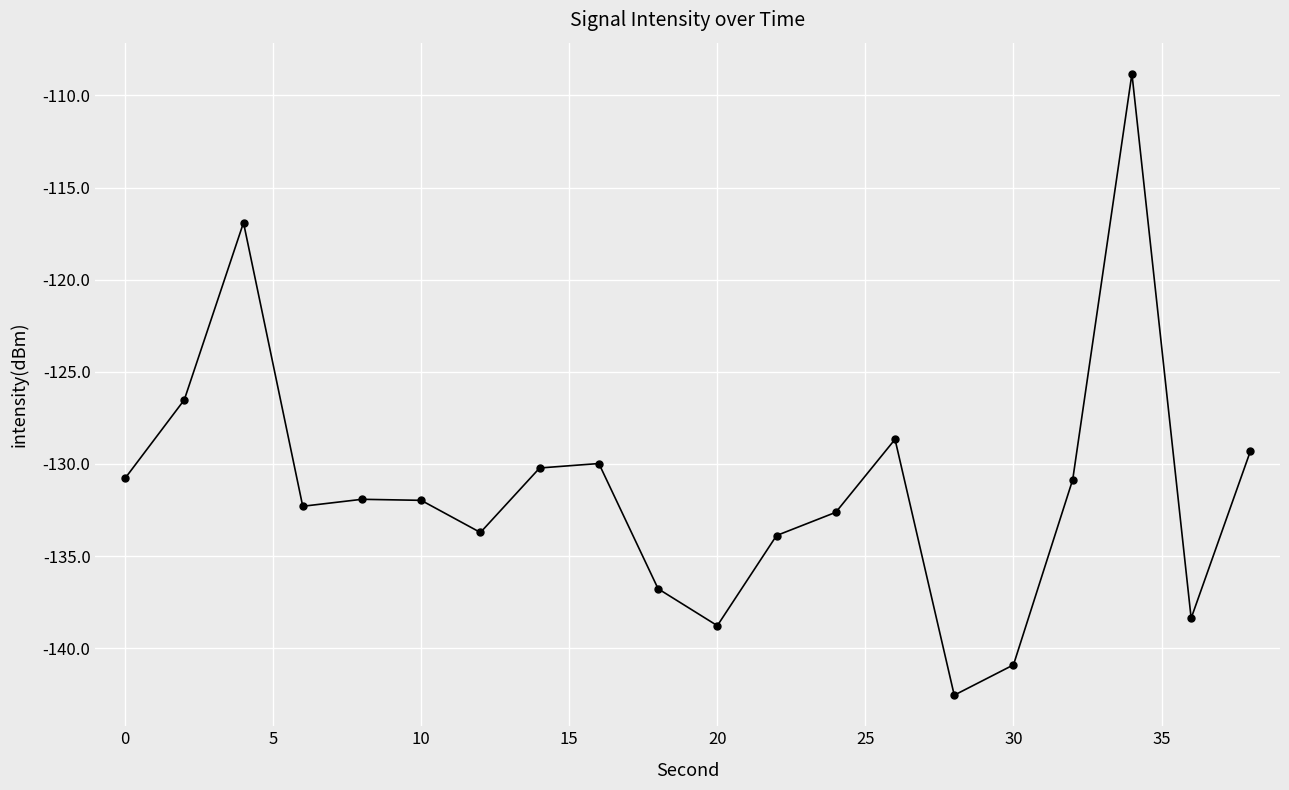

What is the maximum value shown in the chart?

-108.8